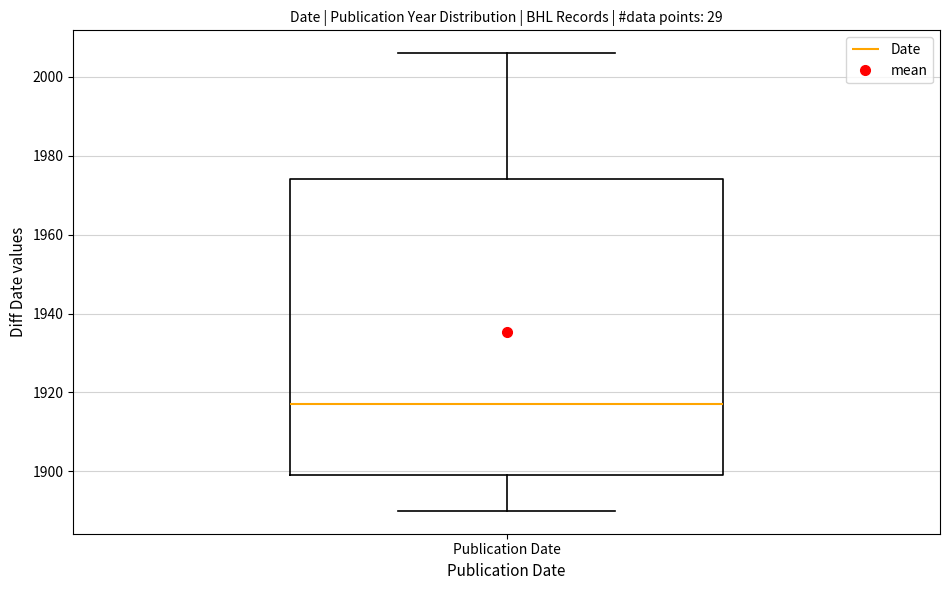

Read this box plot against the y-axis: the position of the median line, the range covered by the box, and the ends of both whiskers. The values are not printed on the chart, so give them approximately, as read against the axis.

median 1918, box 1900 to 1974, whiskers 1890 to 2006